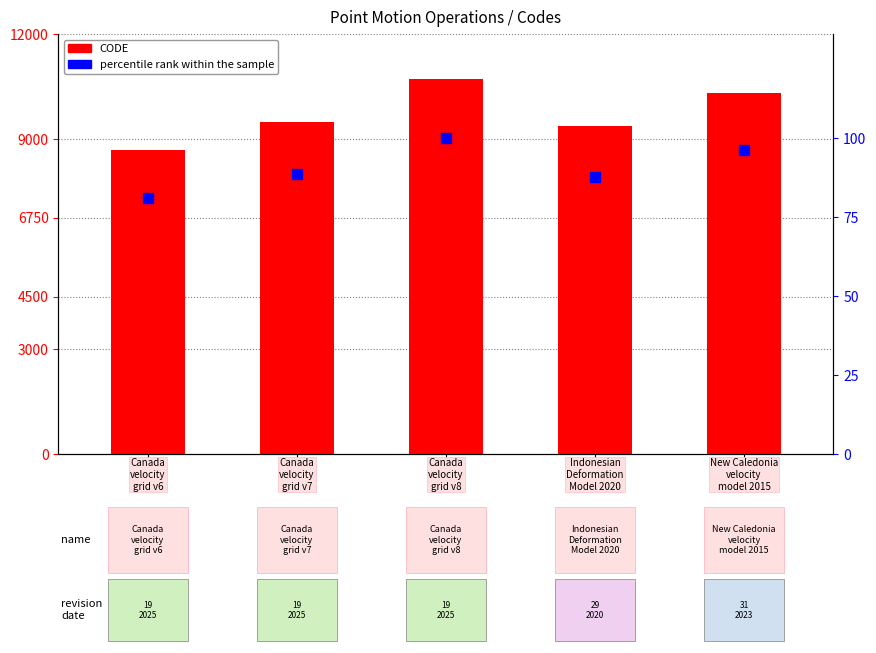

Which series contains the highest Y value?

CODE